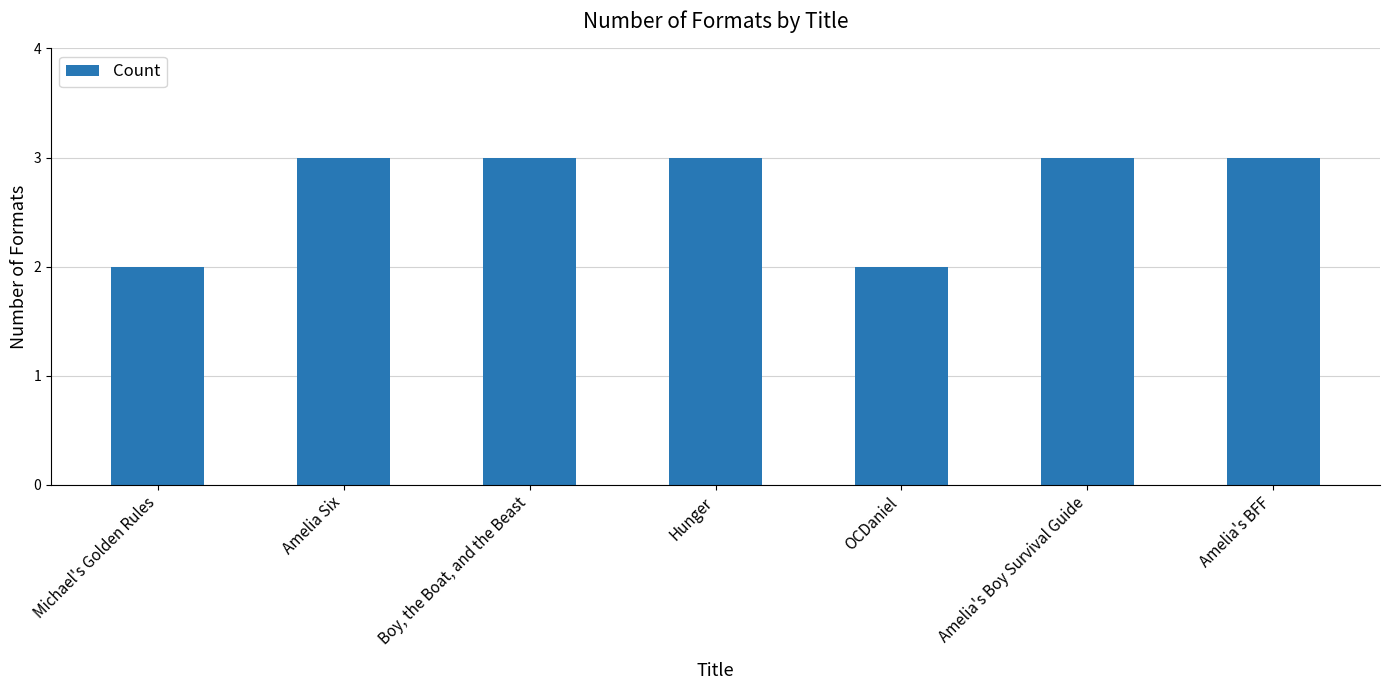

The value at Amelia's Boy Survival Guide is 3. True or false?

True